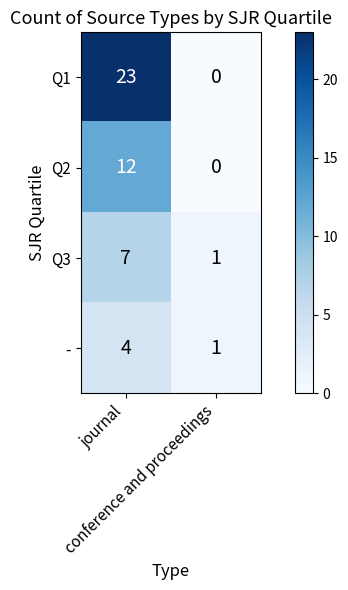

How many data points in Q3 are less than 7?

1